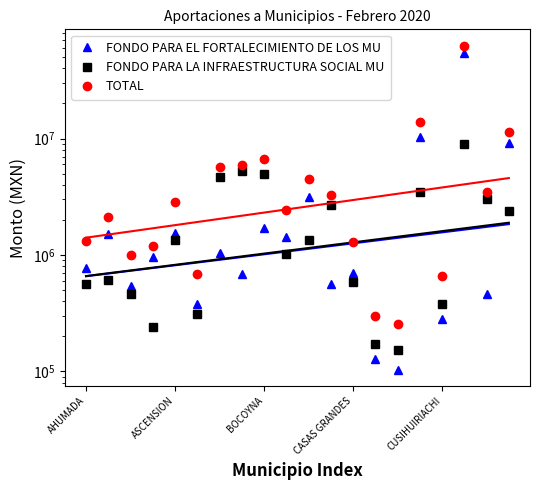

Reading left to right, list all the values displayed in this chart.

FONDO PARA EL FORTALECIMIENTO DE LOS MU: 770982.5	1518960.2	536828.9	951826.9	1531535.9	377639.0	1032066.0	692522.2	1712073.9	1437801.0	3163677.5	565047.6	701294.5	128578.8	103304.8	10335505.8	281818.3	53864596.3	460147.8	9081800.8
FONDO PARA LA INFRAESTRUCTURA SOCIAL MU: 559803.5	607434.4	459180.2	241297.8	1336641.2	310800.1	4641332.9	5276101.4	4927752.1	1017799.1	1340641.4	2694518.1	581839.1	172336.6	153567.0	3442072.9	381881.7	9018124.1	3040994.5	2367066.0
TOTAL: 1330786.0	2126394.6	996009.1	1193124.7	2868177.1	688439.1	5673398.9	5968623.6	6639826.0	2455600.1	4504318.9	3259565.7	1283133.6	300915.4	256871.7	13777578.7	663700.0	62882720.4	3501142.3	11448866.8